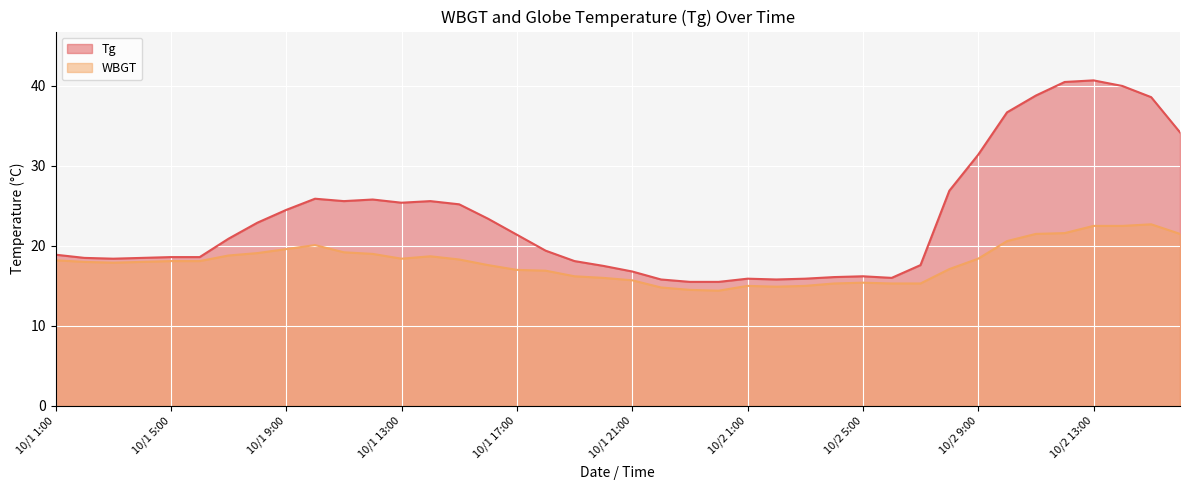

True or false: WBGT and Tg intersect in this chart.

False